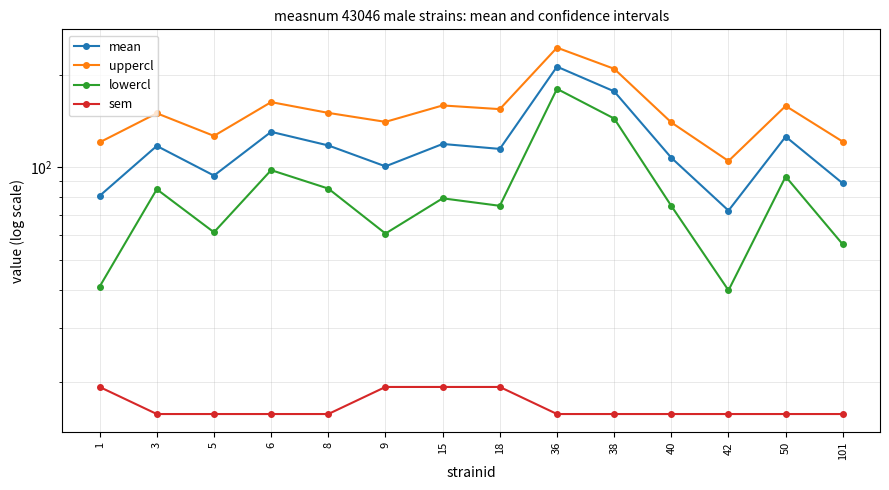

What is the difference between the highest and lowest values at 3?

134.1